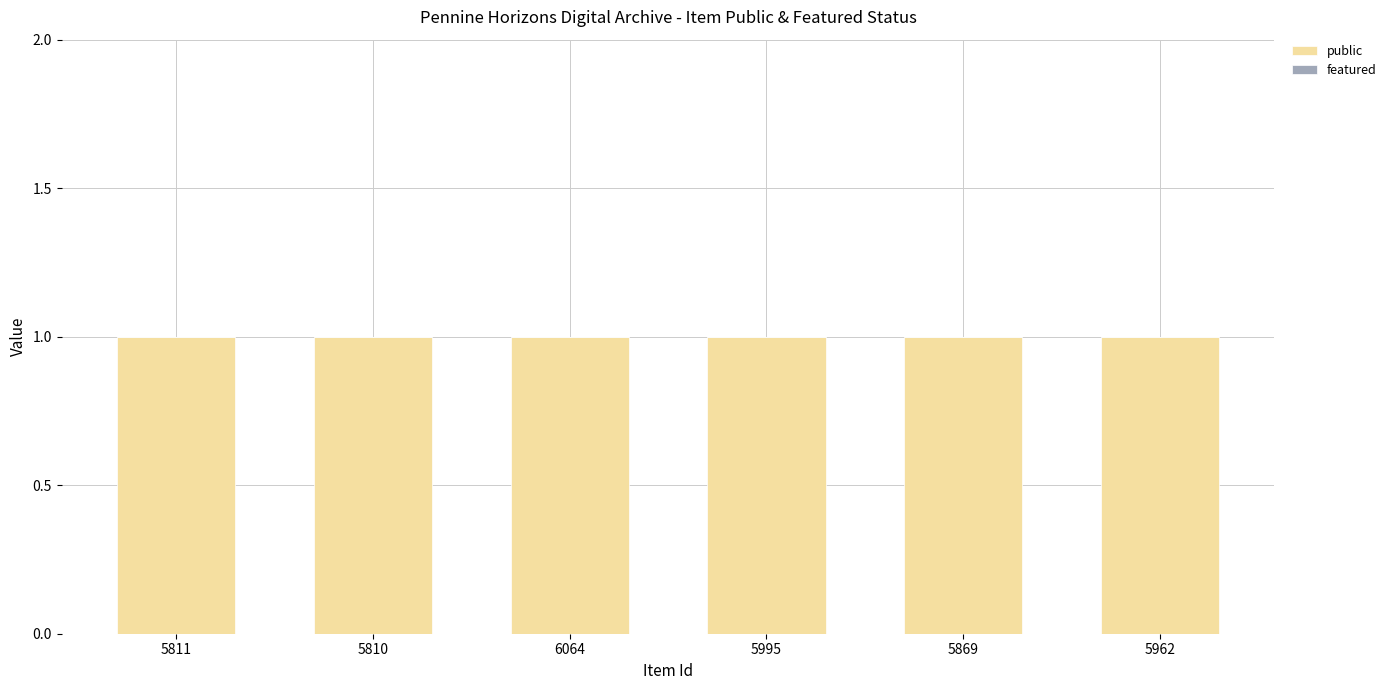

Reading right to left, extract all data points from this chart.

public: 1	1	1	1	1	1
featured: 0	0	0	0	0	0